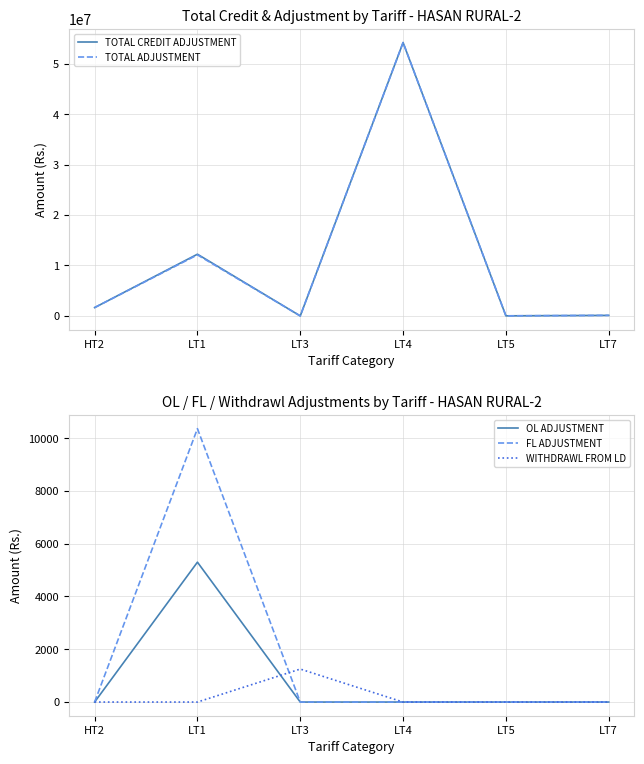

After their last crossing, which series has the higher values: WITHDRAWL FROM LD or OL ADJUSTMENT?

WITHDRAWL FROM LD